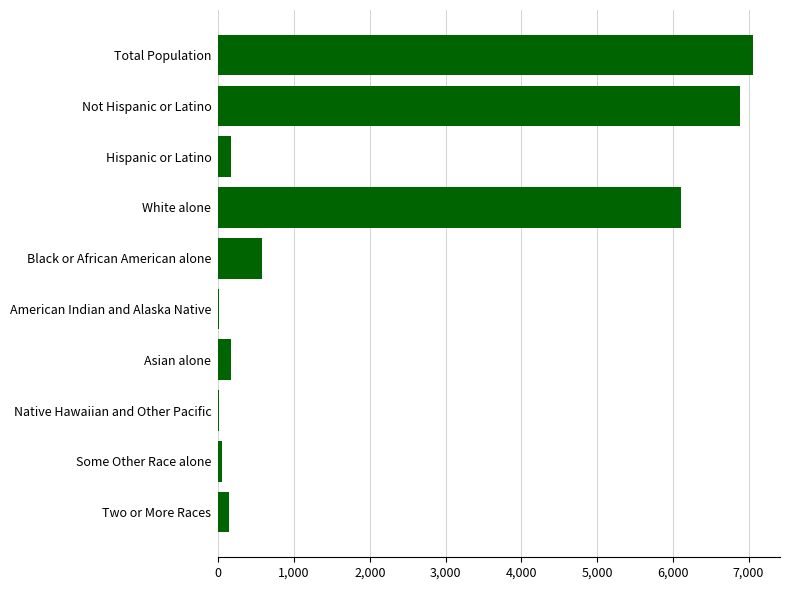

Where is the data nearest to the value 3536?

White alone